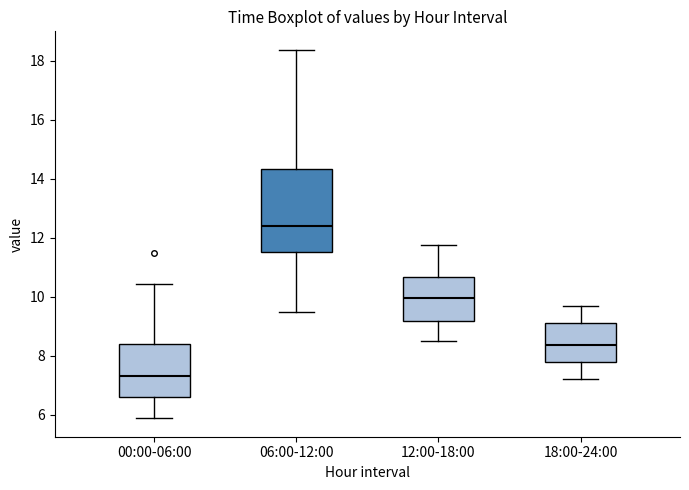

Reading left to right, transcribe this box plot: for each box, give where its median line is, the range the box spans, and where its two whiskers end, as read against the y-axis. The values are not printed on the chart, so give them approximately, as read against the axis.

00:00-06:00: median 7.4, box 6.6 to 8.4, whiskers 5.8 to 10.4
06:00-12:00: median 12.4, box 11.6 to 14.4, whiskers 9.4 to 18.4
12:00-18:00: median 10.0, box 9.2 to 10.6, whiskers 8.6 to 11.8
18:00-24:00: median 8.4, box 7.8 to 9.2, whiskers 7.2 to 9.8